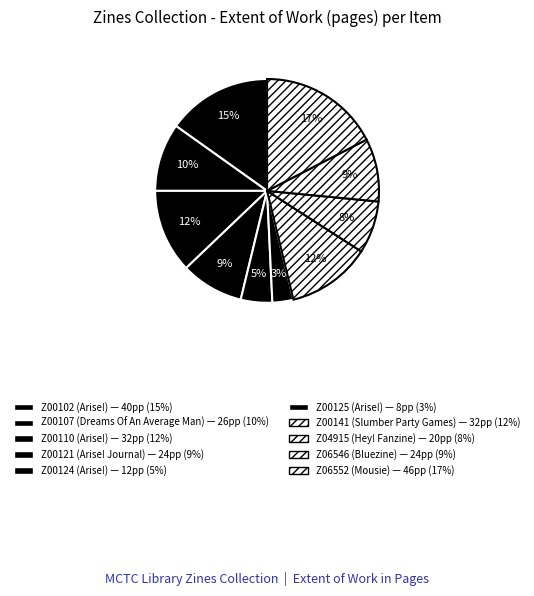

Is there a majority slice in this chart?

No